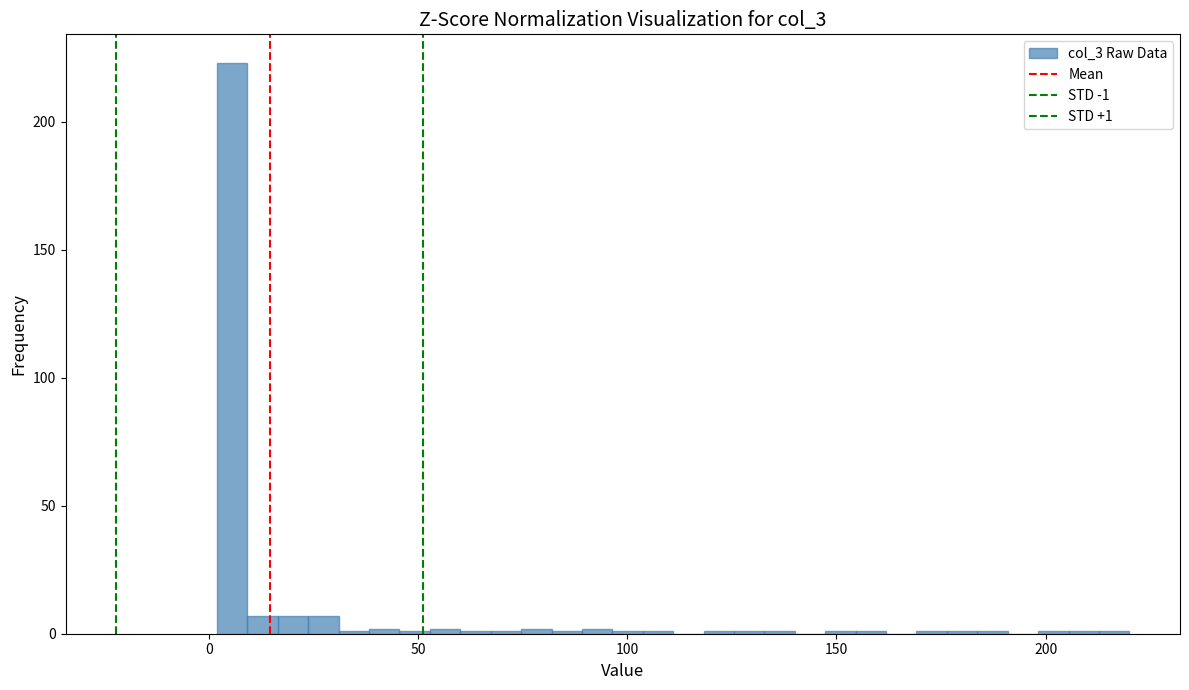

Read against the x-axis, roughly where is the centre of the tallest bar?

5